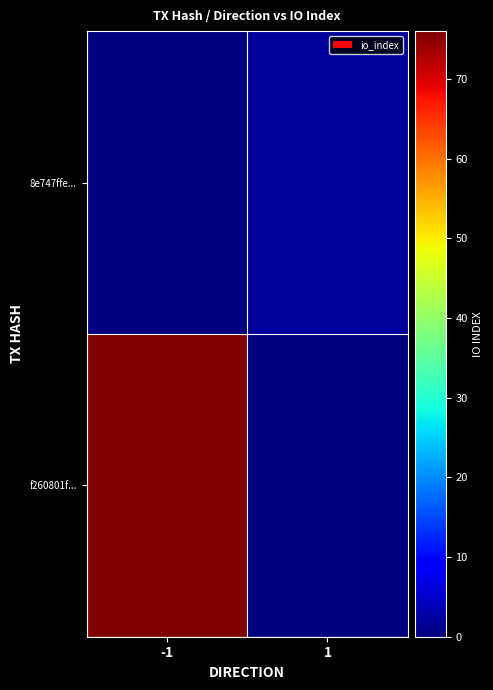

Reading left to right, list all the values displayed in this chart.

f260801f...: -1=76	1=0
8e747ffe...: -1=0	1=2